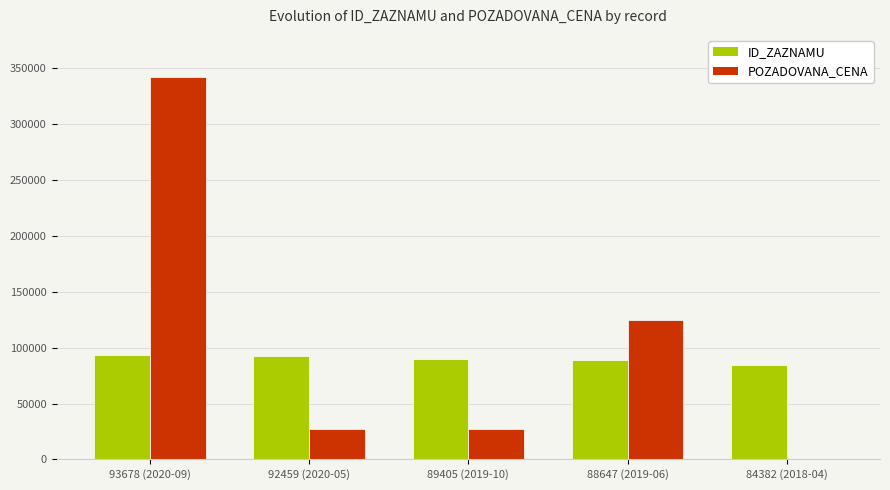

What is the sum of all POZADOVANA_CENA values?

521214